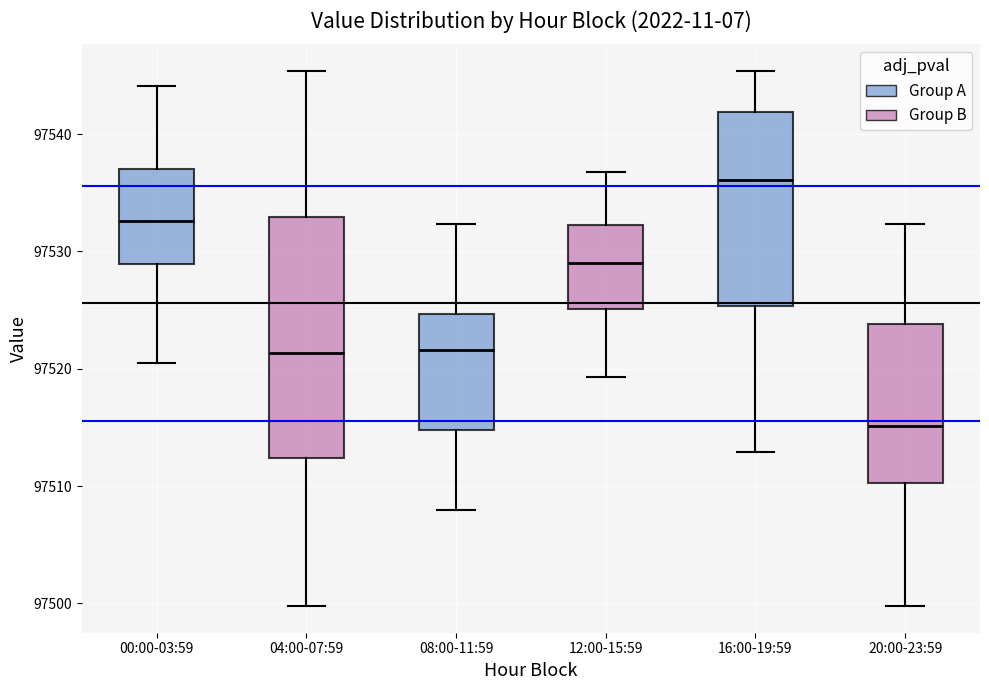

Reading left to right, transcribe this box plot: for each box, give where its median line is, the range the box spans, and where its two whiskers end, as read against the y-axis. The values are not printed on the chart, so give them approximately, as read against the axis.

00:00-03:59: median 97533, box 97529 to 97537, whiskers 97520 to 97544
04:00-07:59: median 97521, box 97512 to 97533, whiskers 97500 to 97545
08:00-11:59: median 97522, box 97515 to 97525, whiskers 97508 to 97532
12:00-15:59: median 97529, box 97525 to 97532, whiskers 97519 to 97537
16:00-19:59: median 97536, box 97525 to 97542, whiskers 97513 to 97545
20:00-23:59: median 97515, box 97510 to 97524, whiskers 97500 to 97532